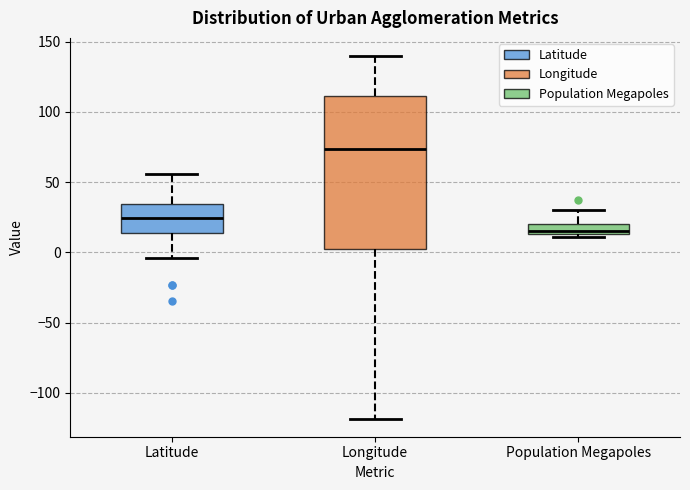

Reading left to right, transcribe this box plot: for each box, give where its median line is, the range the box spans, and where its two whiskers end, as read against the y-axis. The values are not printed on the chart, so give them approximately, as read against the axis.

Latitude: median 25, box 15 to 35, whiskers -5 to 55
Longitude: median 75, box 5 to 110, whiskers -120 to 140
Population Megapoles: median 15 (just above the box's lower edge), box 15 to 20, whiskers 10 to 30